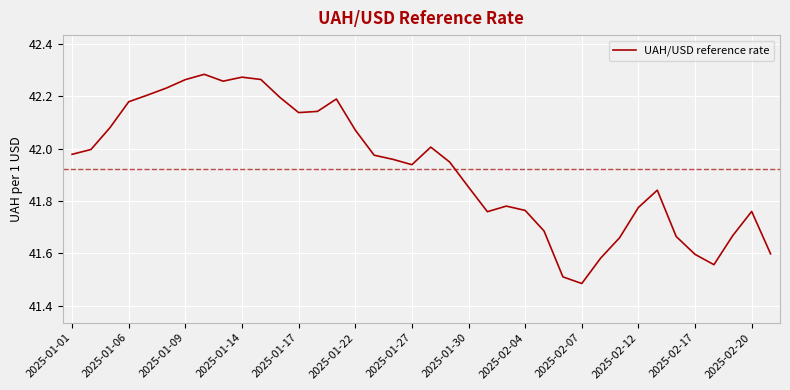

What is the difference between the maximum and minimum values?

0.8